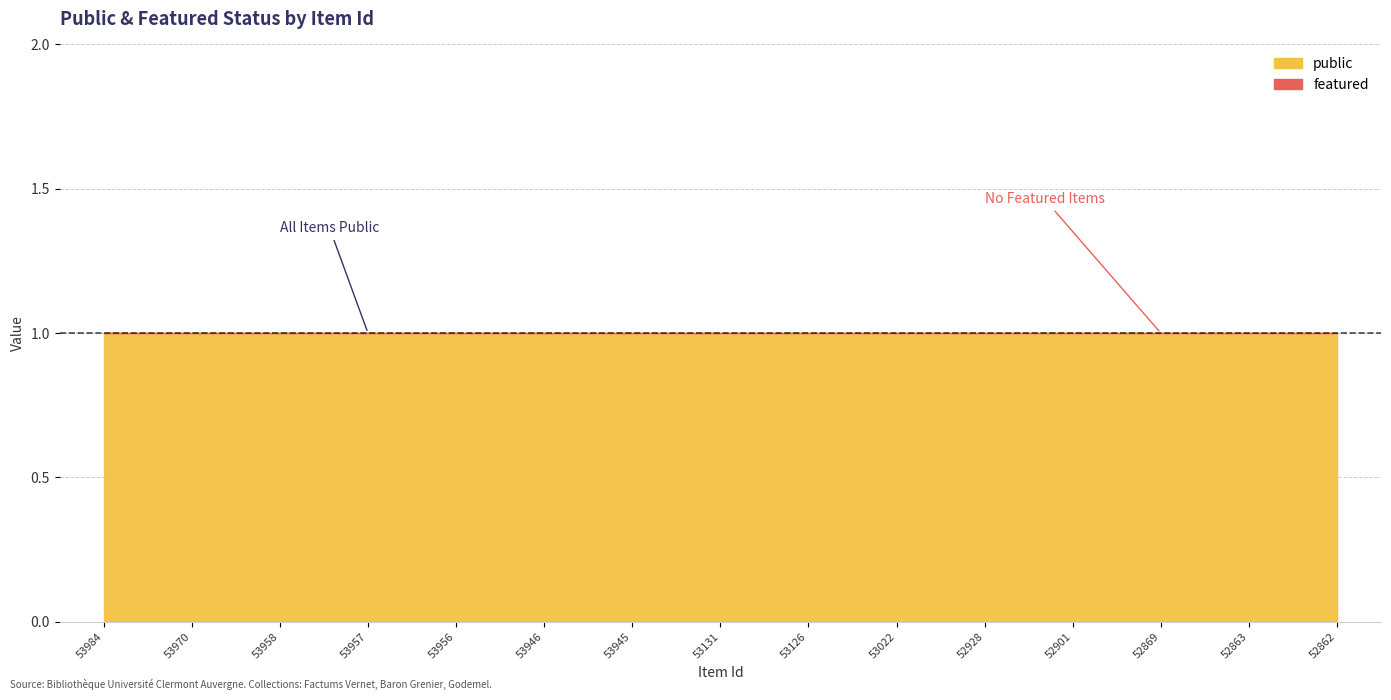

How many lines are shown in the chart?

2